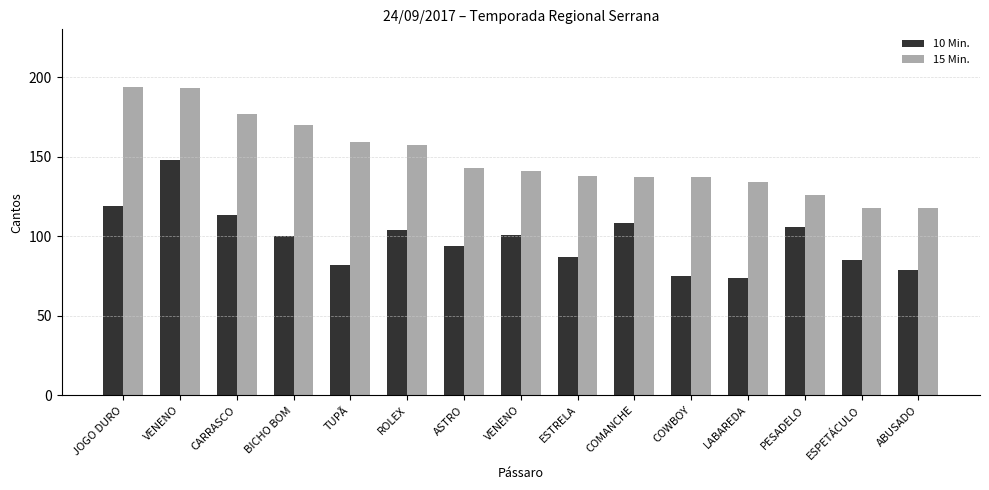

What is the average value of the 10 Min. series?

98